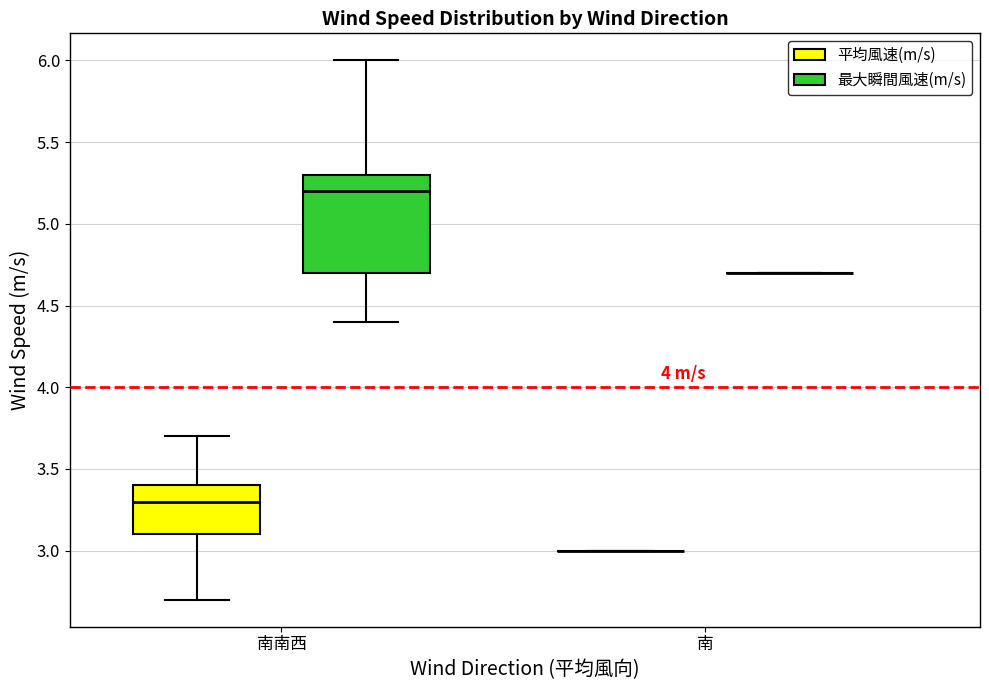

Where is the lower edge of the box for 南南西 (平均風速(m/s)) on the y-axis? The values are not printed on the chart, so give them approximately, as read against the axis.

3.1